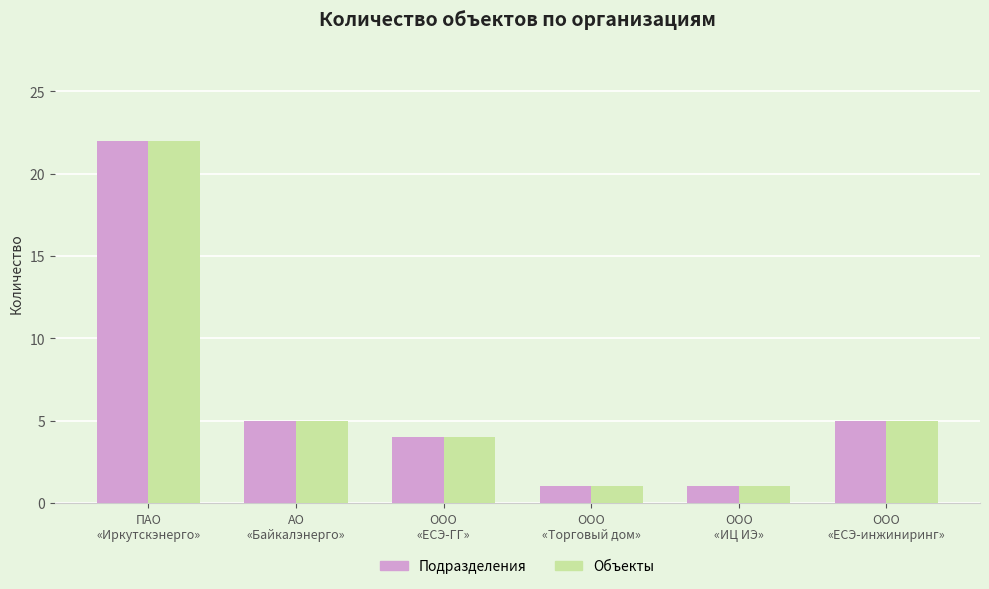

At which label does Подразделения first exceed 5?

ПАО
«Иркутскэнерго»